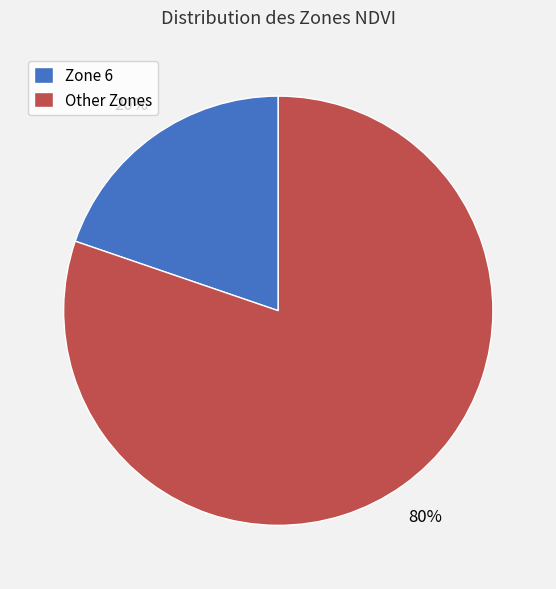

Combined, do Other Zones and Zone 6 account for over 50%?

Yes